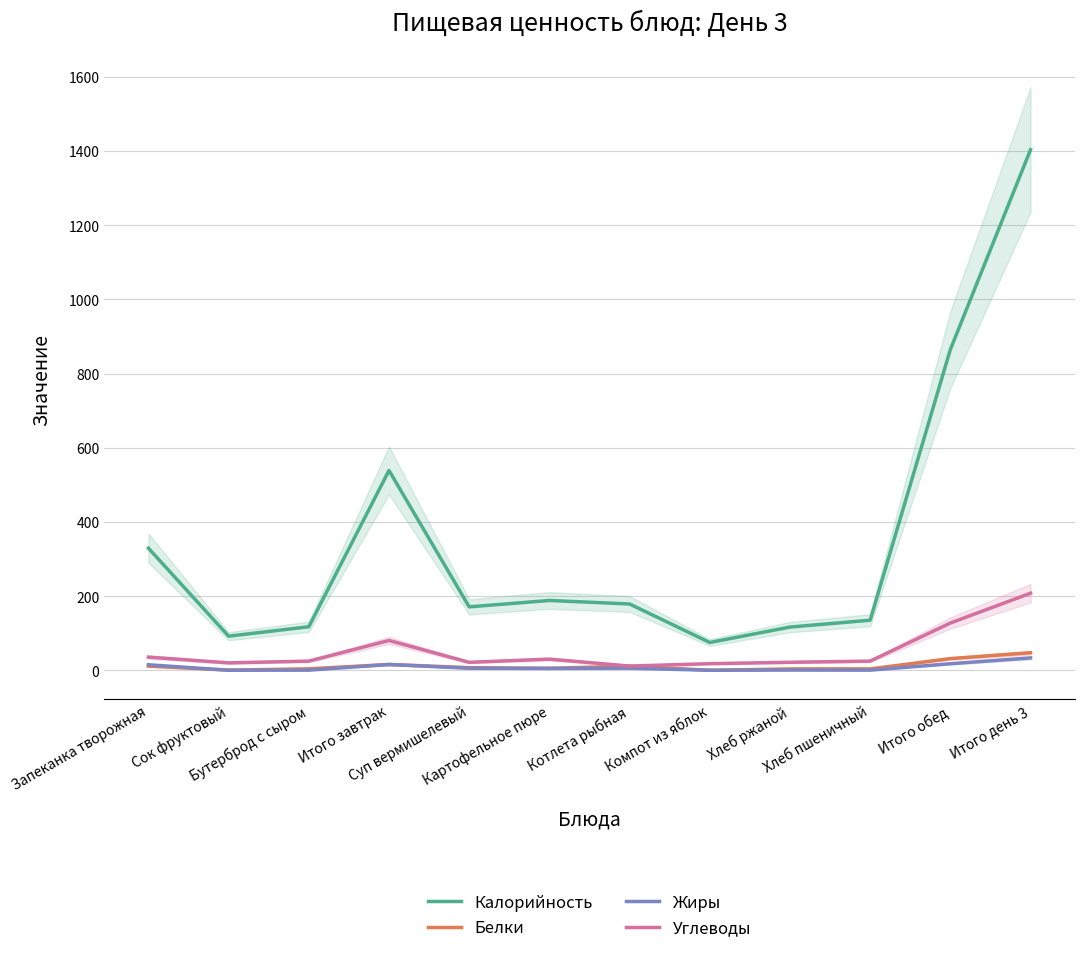

Which series has the largest total across all categories?

Калорийность